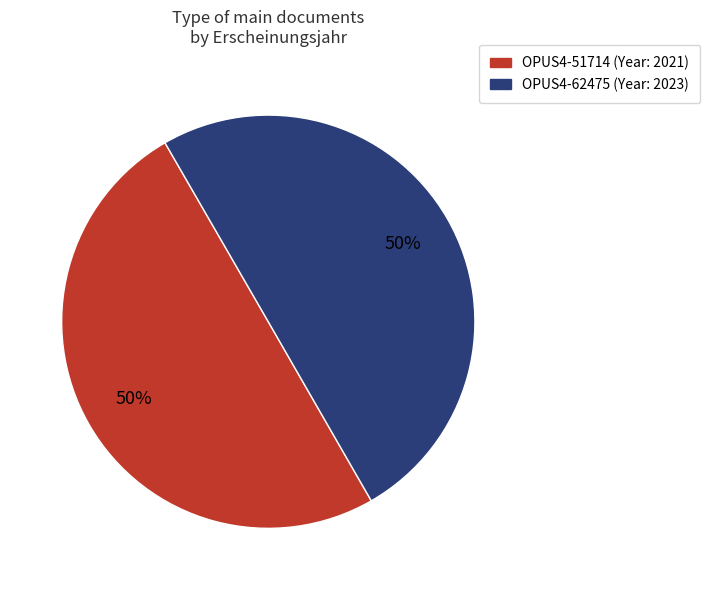

What is the ratio of the value at OPUS4-62475 to the value at OPUS4-51714?

1.0